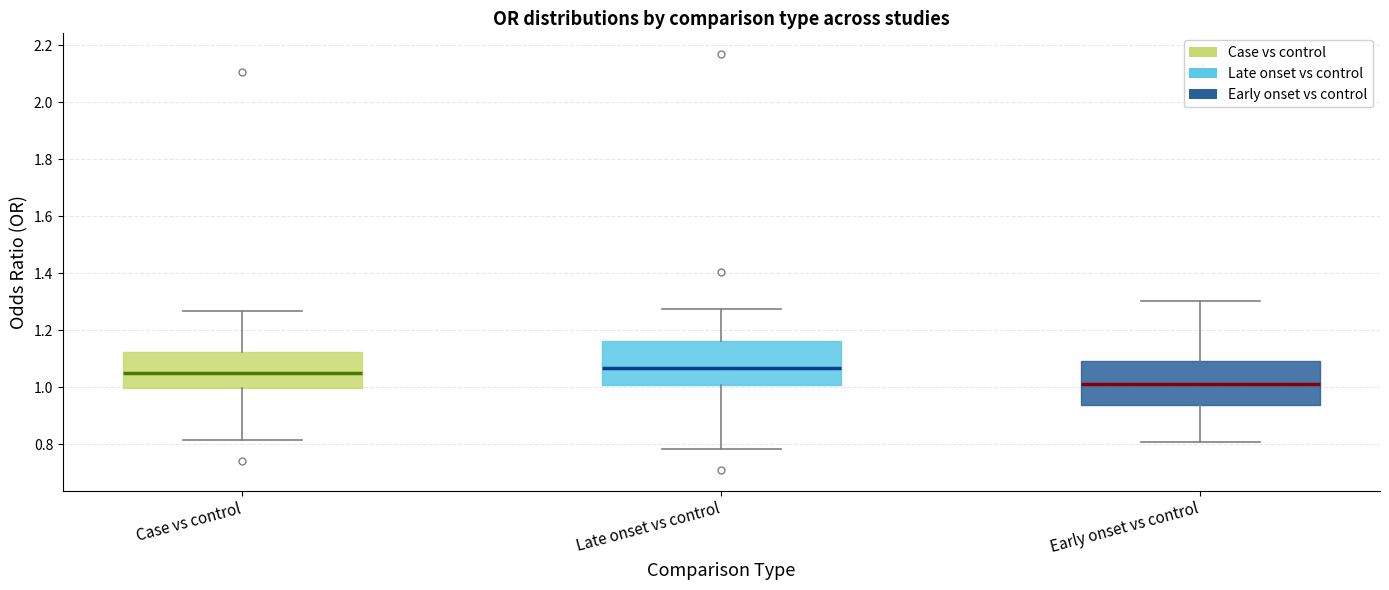

Reading left to right, read every box against the y-axis: the position of its median line, the range the box covers, and the ends of its whiskers. The values are not printed on the chart, so give them approximately, as read against the axis.

Case vs control: median 1.06, box 1.00 to 1.12, whiskers 0.82 to 1.26
Late onset vs control: median 1.06, box 1.00 to 1.16, whiskers 0.78 to 1.28
Early onset vs control: median 1.02, box 0.94 to 1.10, whiskers 0.80 to 1.30